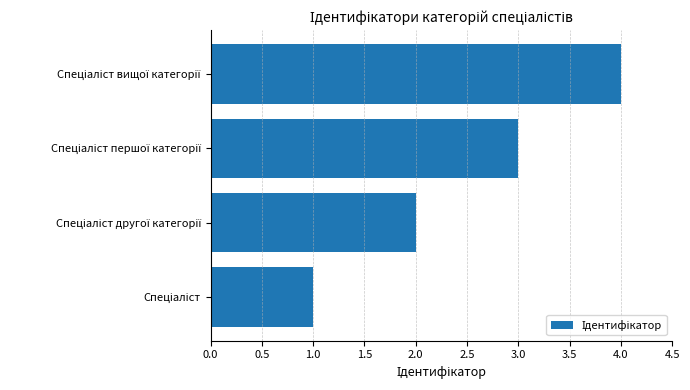

What is the difference between the maximum and minimum values?

3